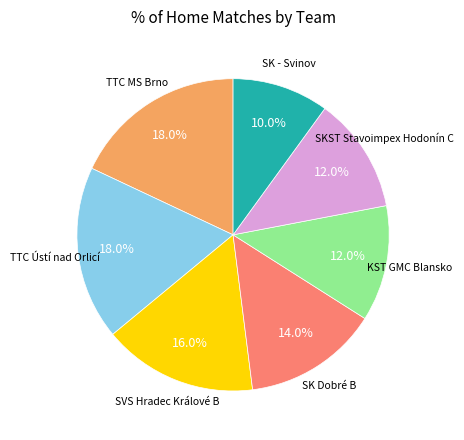

Is there any slice that represents more than half of the pie?

No